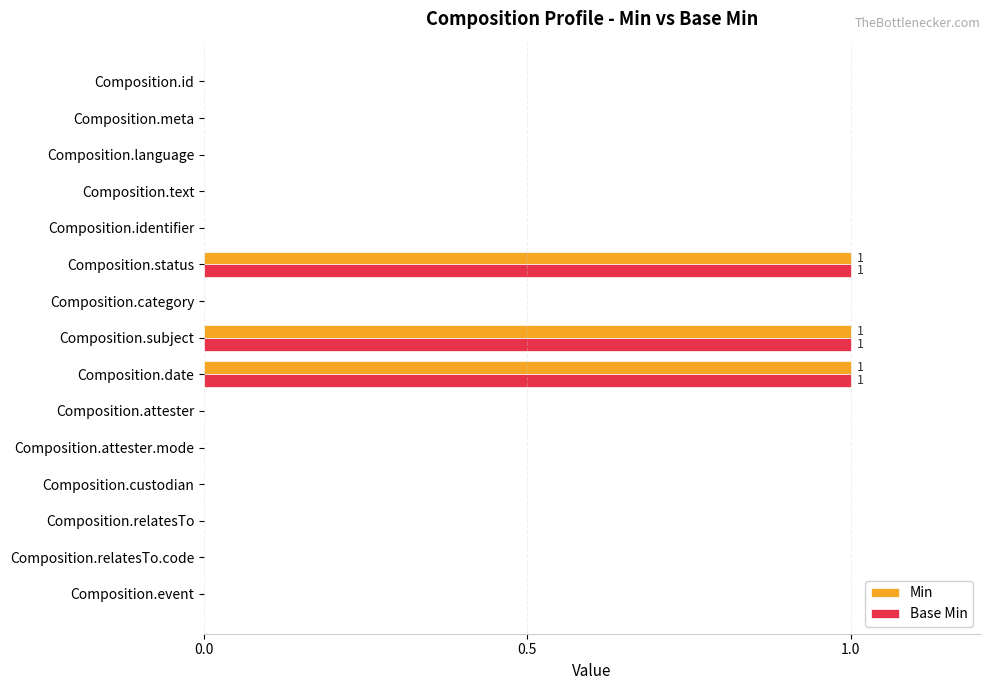

What is the sum of all Base Min values?

3